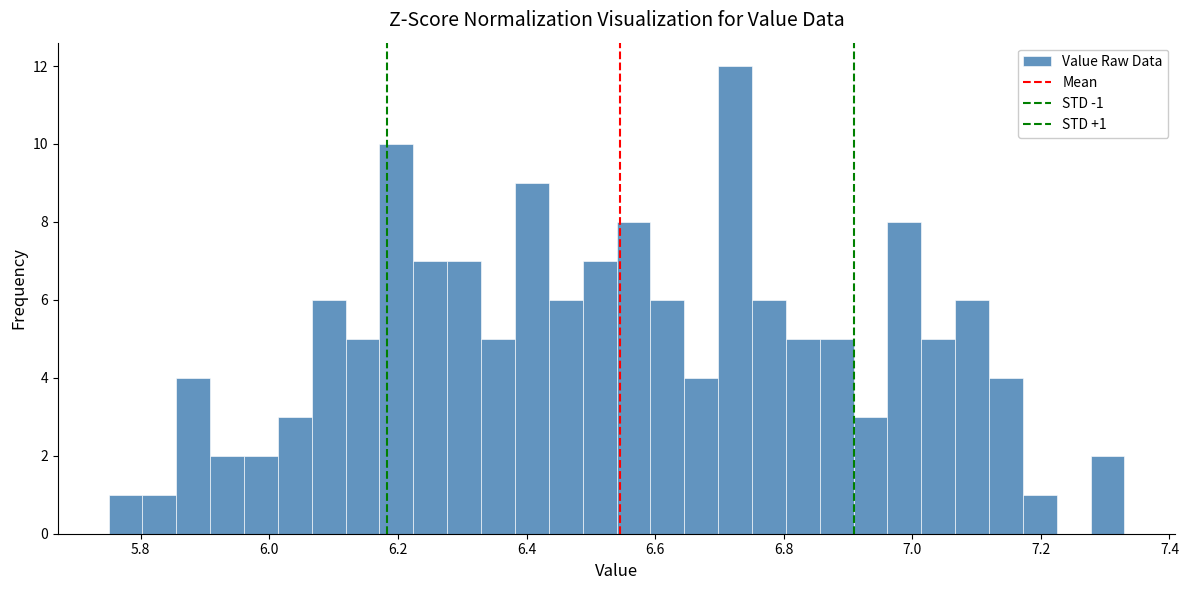

Read against the x-axis, roughly where is the centre of the tallest bar?

6.72